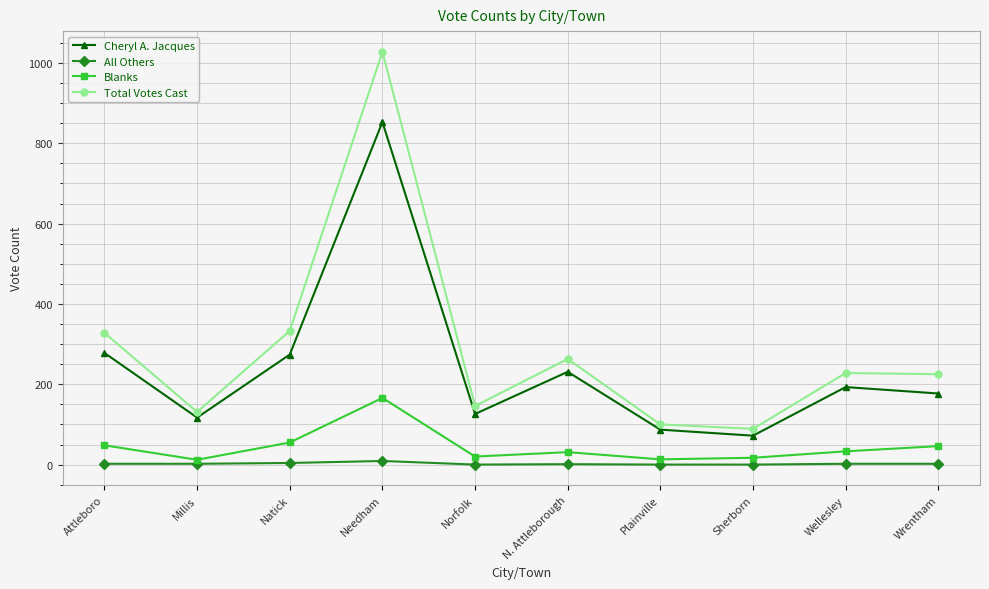

Where is the first local minimum for Blanks?

Millis